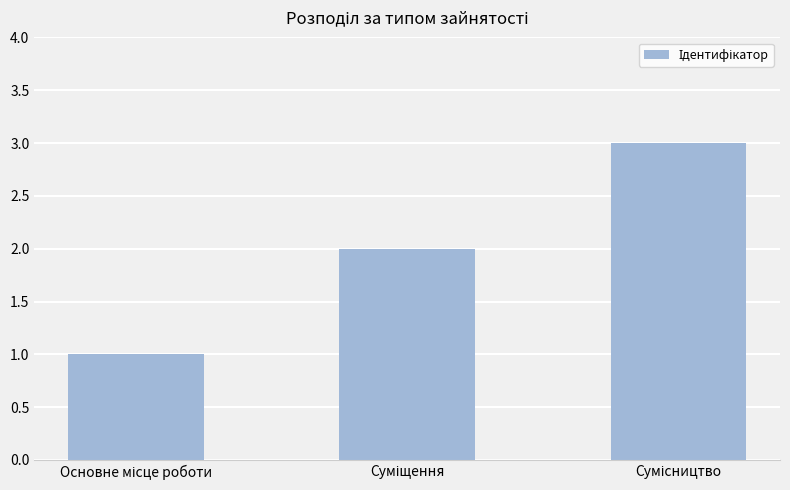

What is the sum of all values?

6